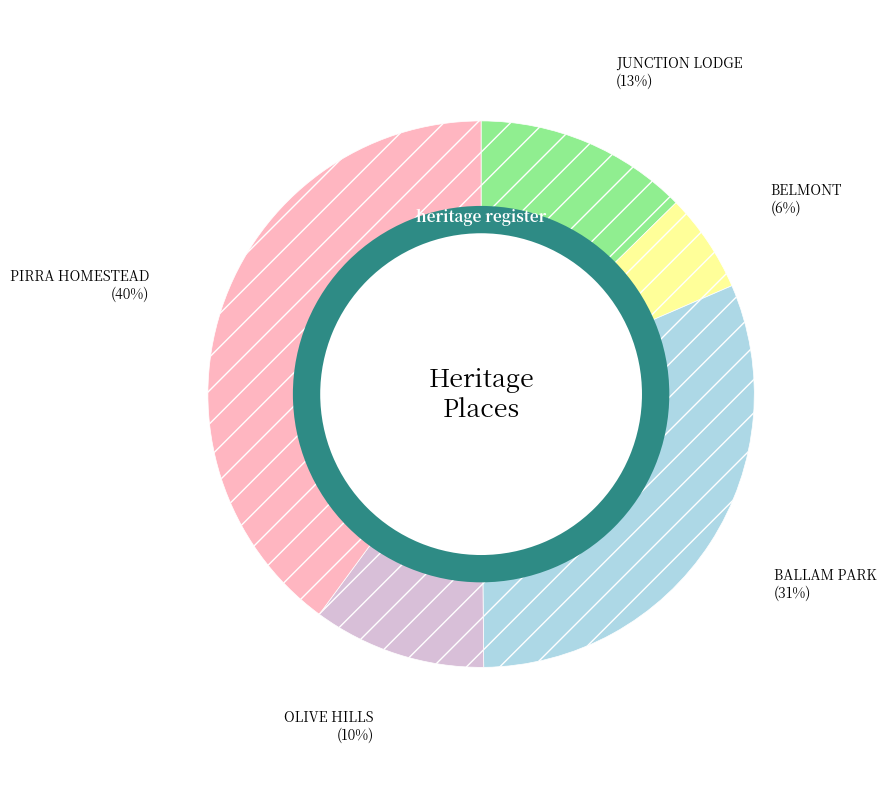

To the nearest percent, what is the difference between the largest and smallest slice percentages?

34%